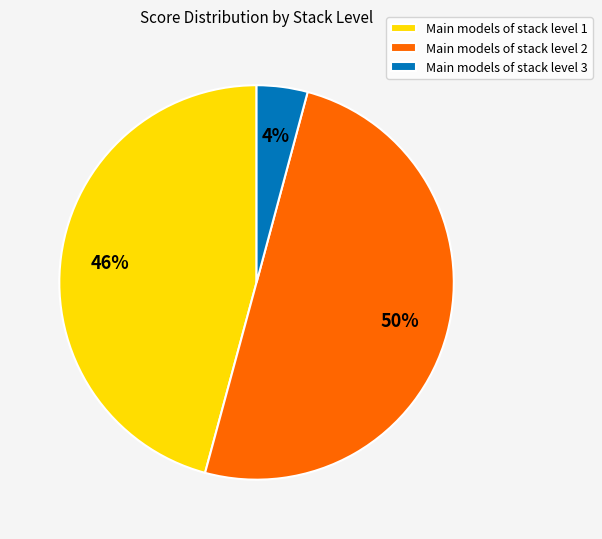

What is the majority slice?

Main models of stack level 2